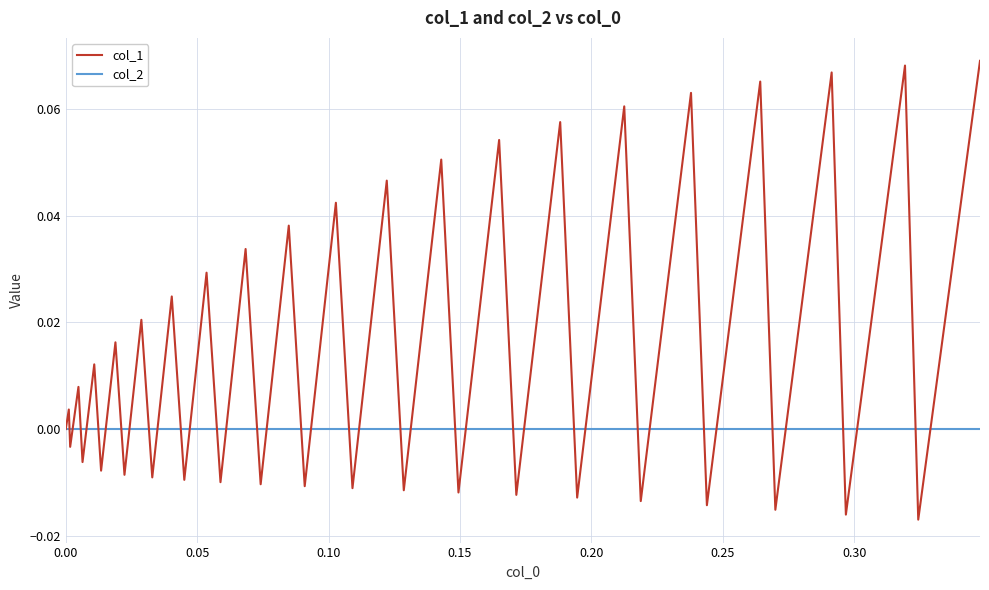

List the series in order of their overall mean, lowest first.

col_2, col_1